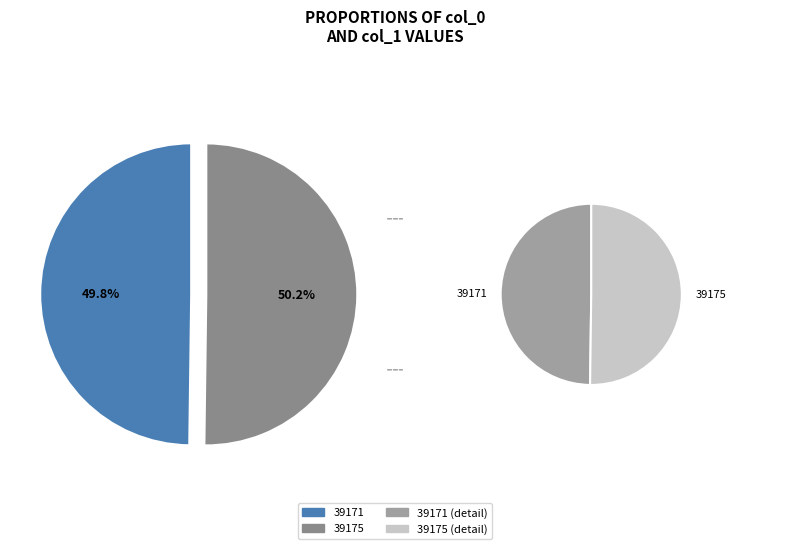

To the nearest percent, what percentage of the pie is 39171?

50%